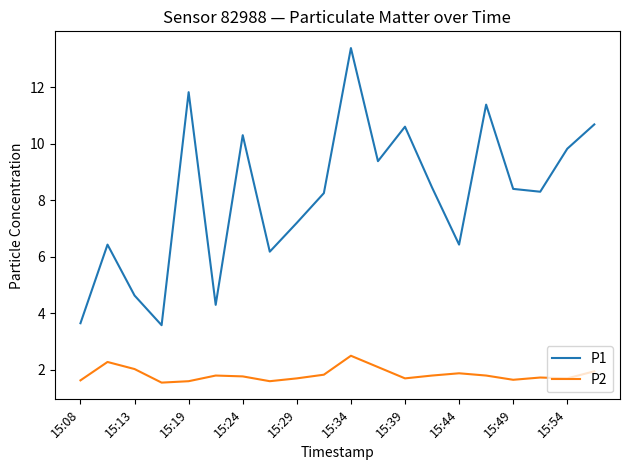

List the series in order of their peak value, highest first.

P1, P2